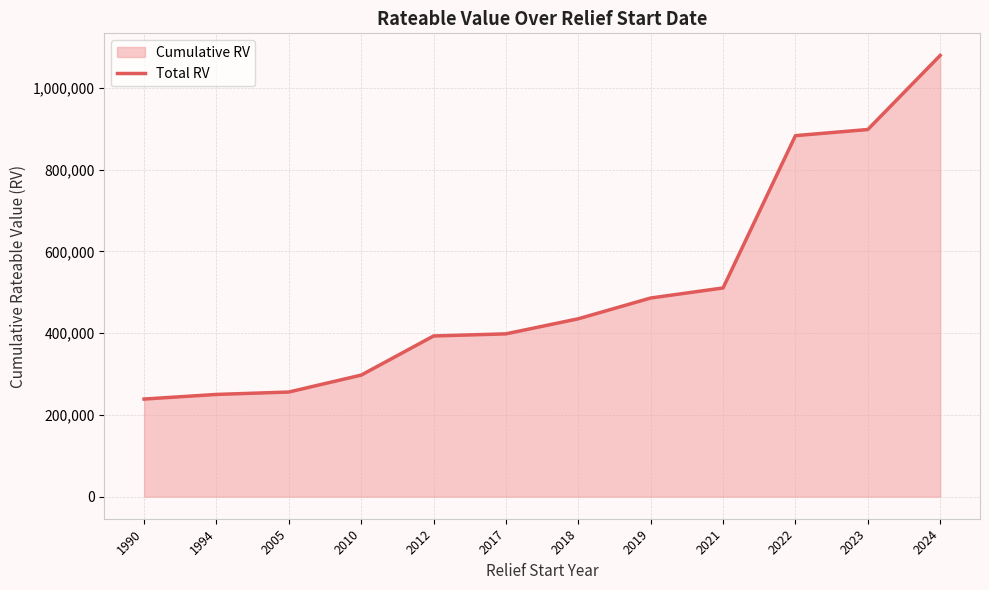

Rank the categories by value from lowest to highest.

1990, 1994, 2005, 2010, 2012, 2017, 2018, 2019, 2021, 2022, 2023, 2024